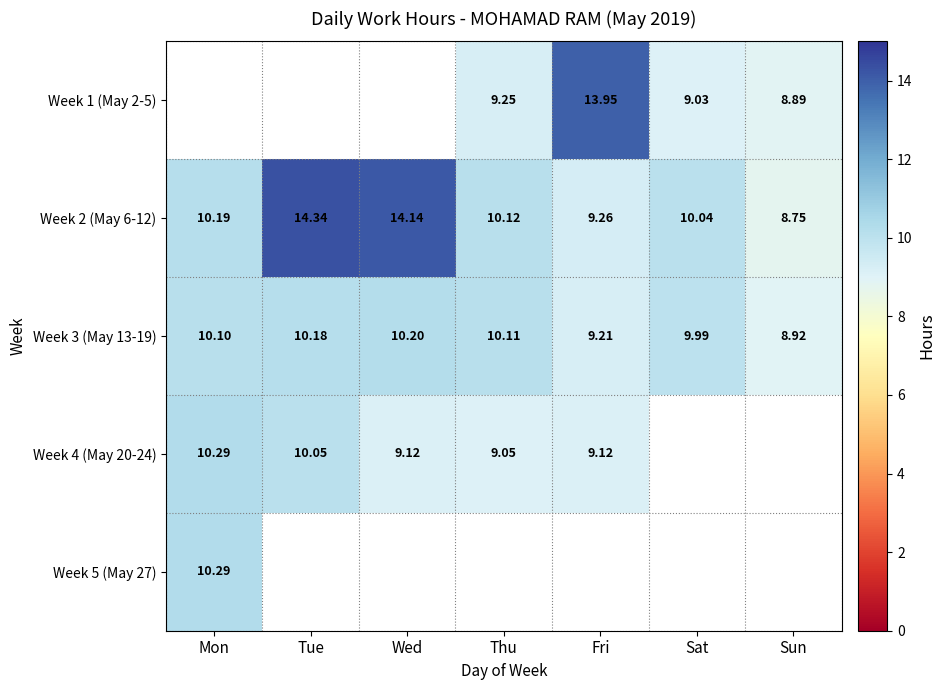

At which label does Week 2 (May 6-12) first exceed 10?

Mon